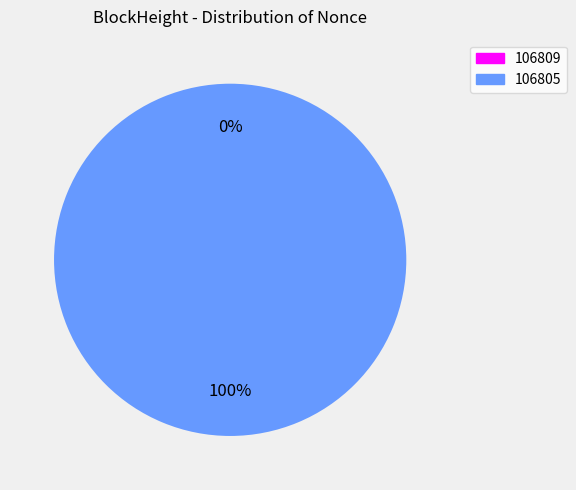

What is the smallest slice in the pie chart?

106809